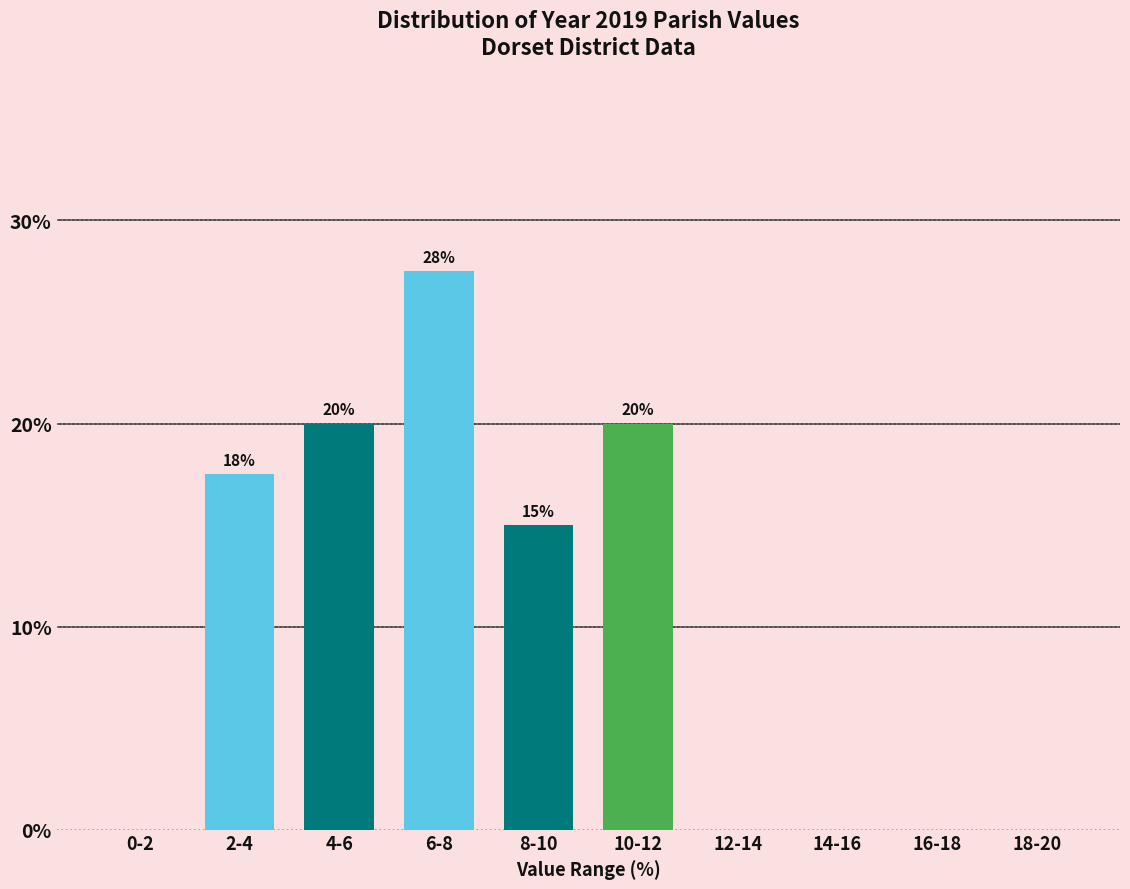

Where does the data first go above 15?

2-4